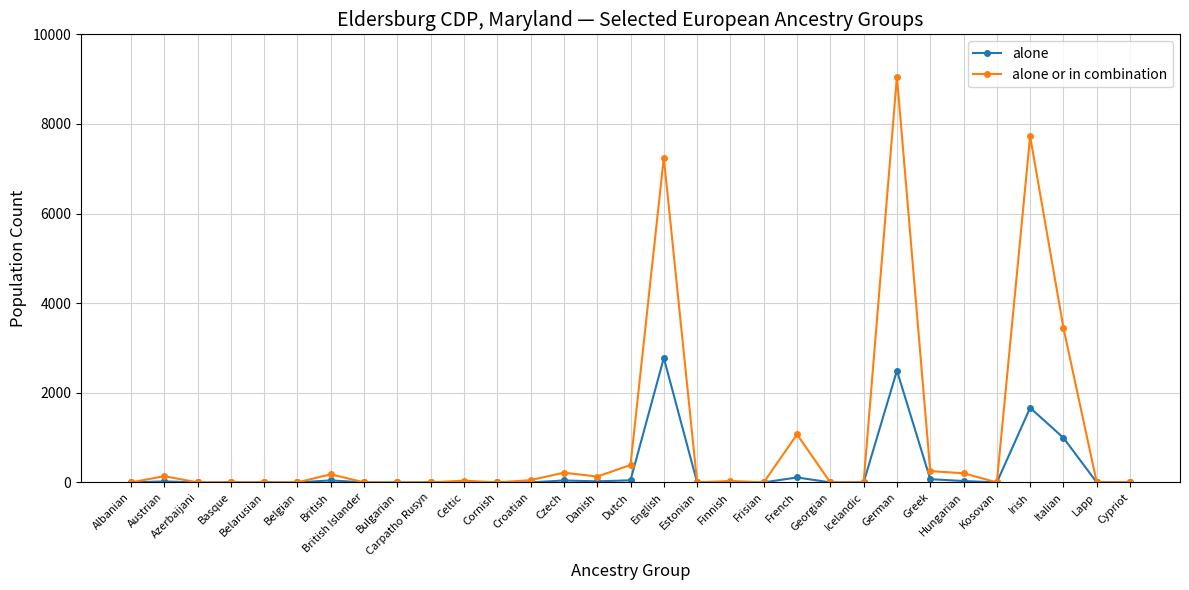

What are all the series names shown in the legend?

alone, alone or in combination